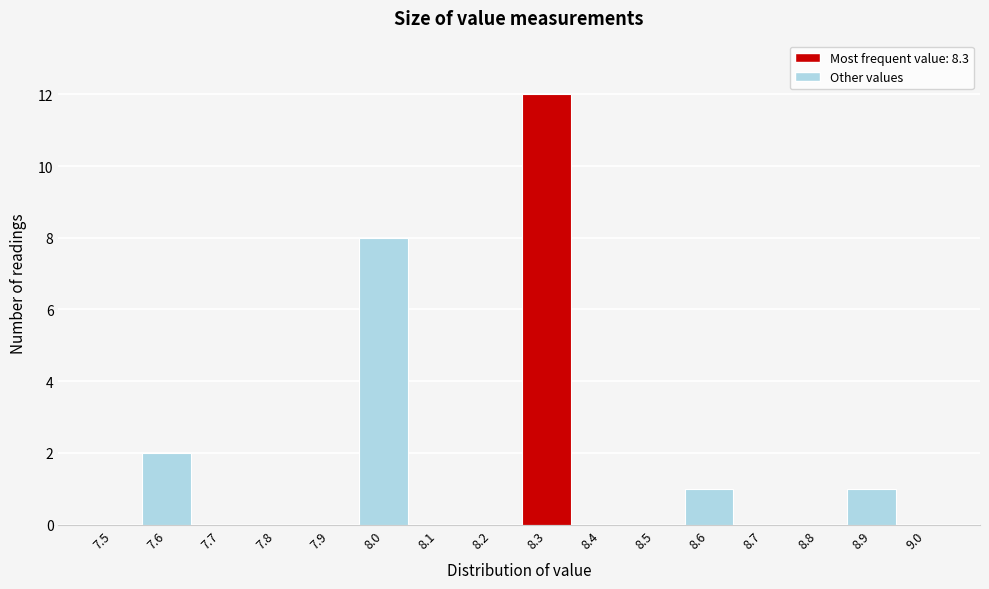

Which range on the x-axis has the tallest bar?

8.25 to 8.35